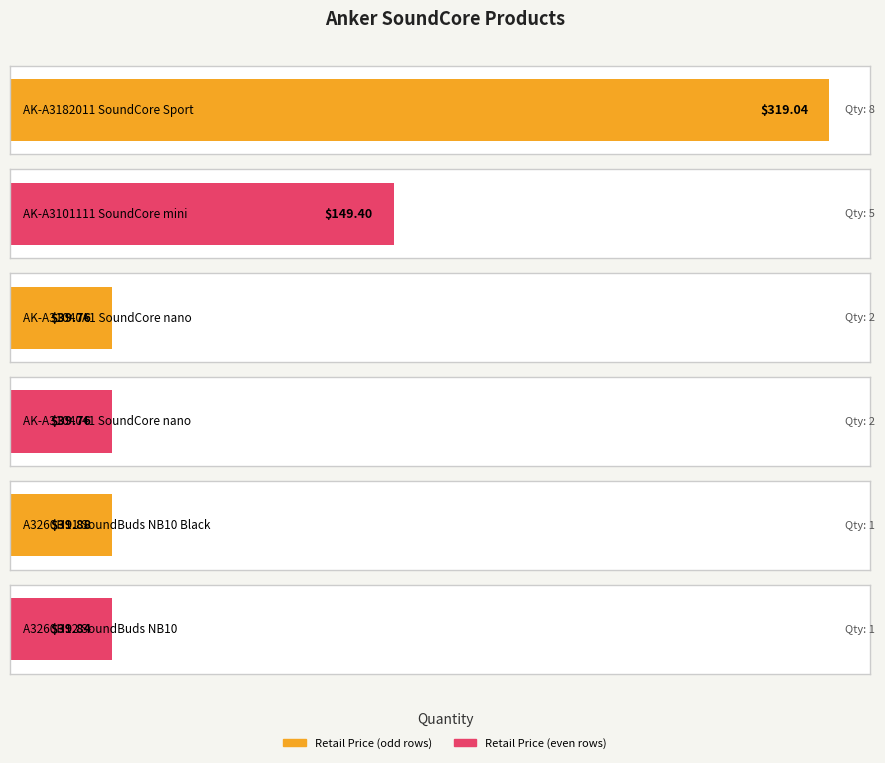

Reading left to right, what are all the values shown in this chart?

319.0	149.4	39.8	39.8	39.9	39.8